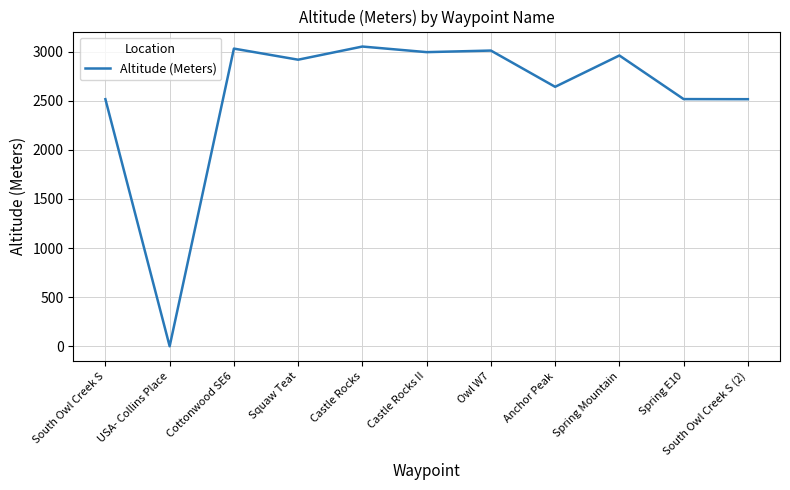

What is the average value?

2559